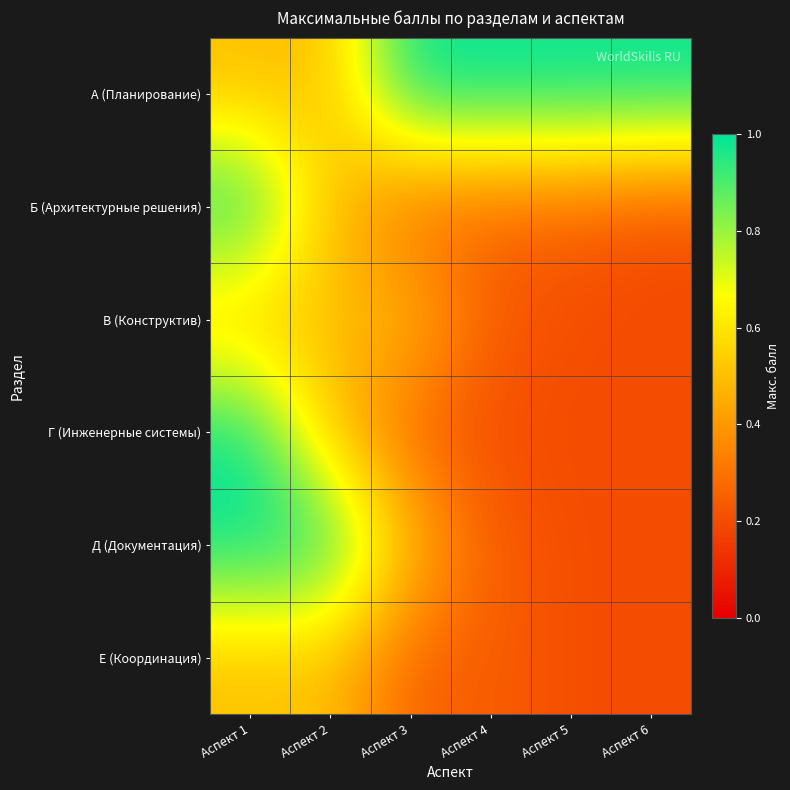

What is the maximum value shown in the chart?

1.0